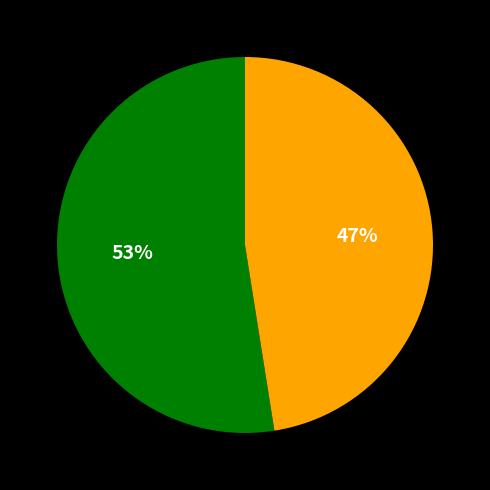

Does any single category account for the majority?

Yes